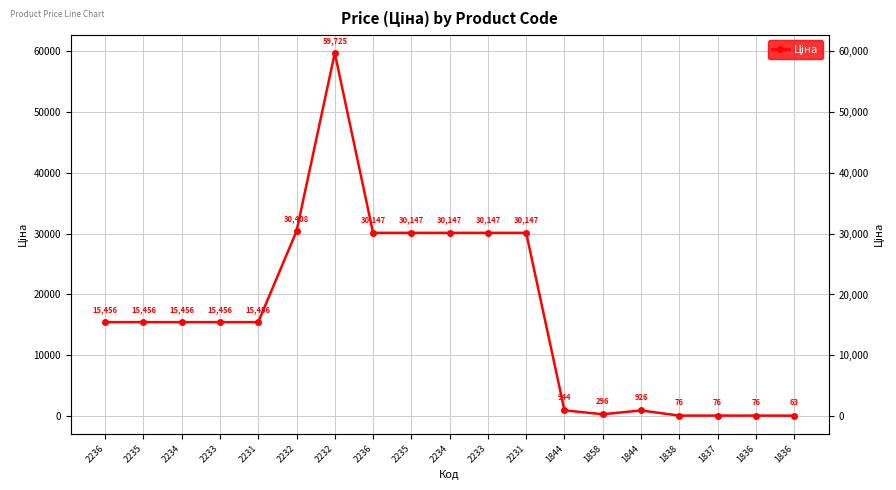

What is the label of the 4th point from the left?

2233